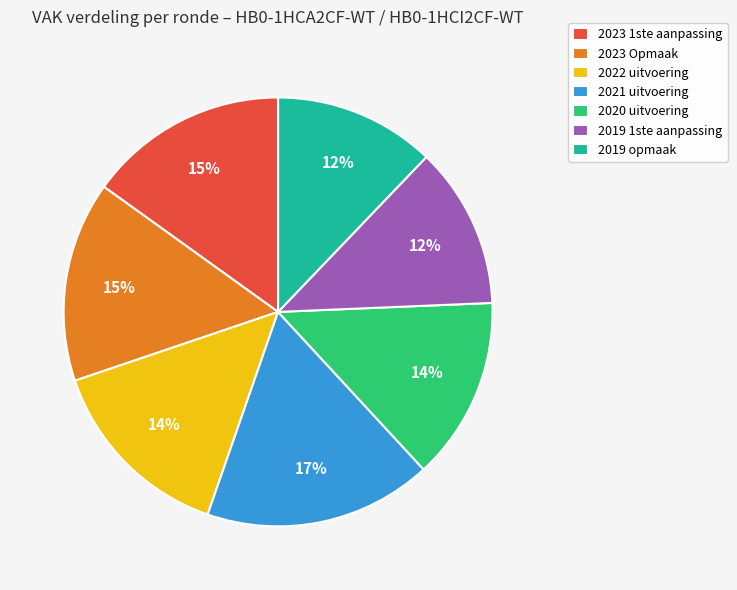

To the nearest percent, what is the average slice percentage?

14%